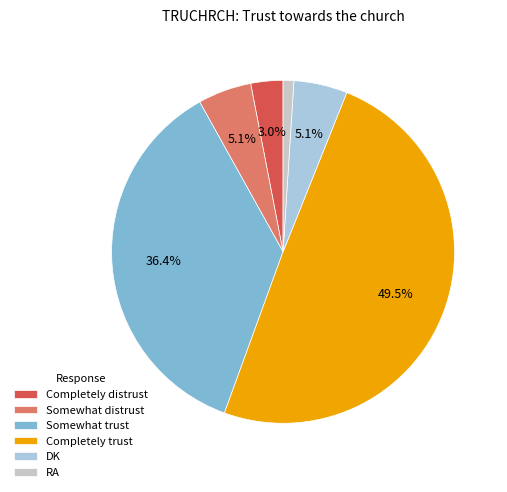

Which category has the smallest portion of the pie?

RA